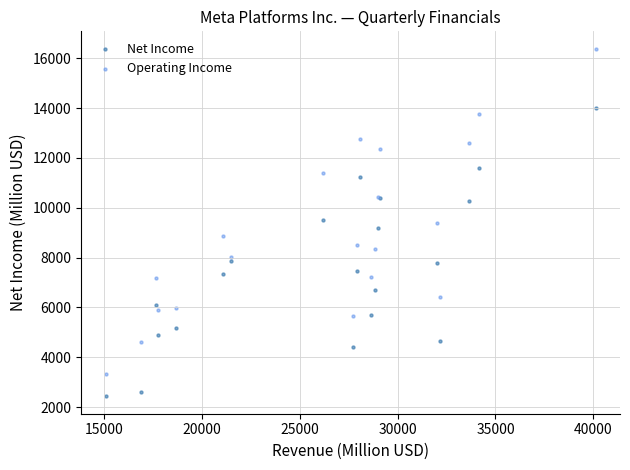

What are all the series names shown in the legend?

Net Income, Operating Income